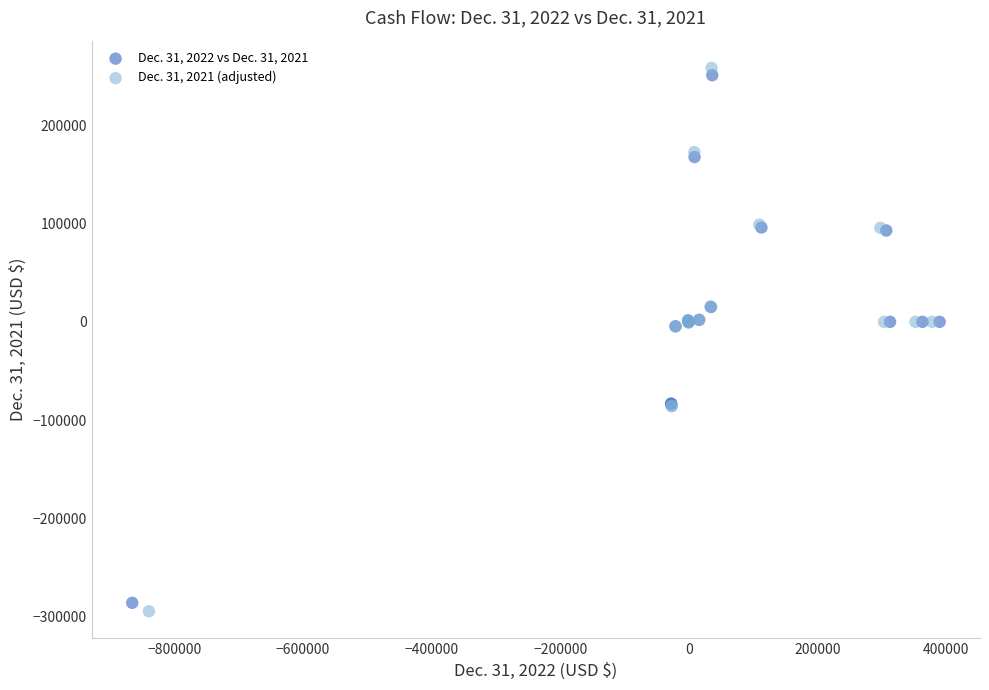

Which series contains the lowest Y value?

Dec. 31, 2021 (adjusted)